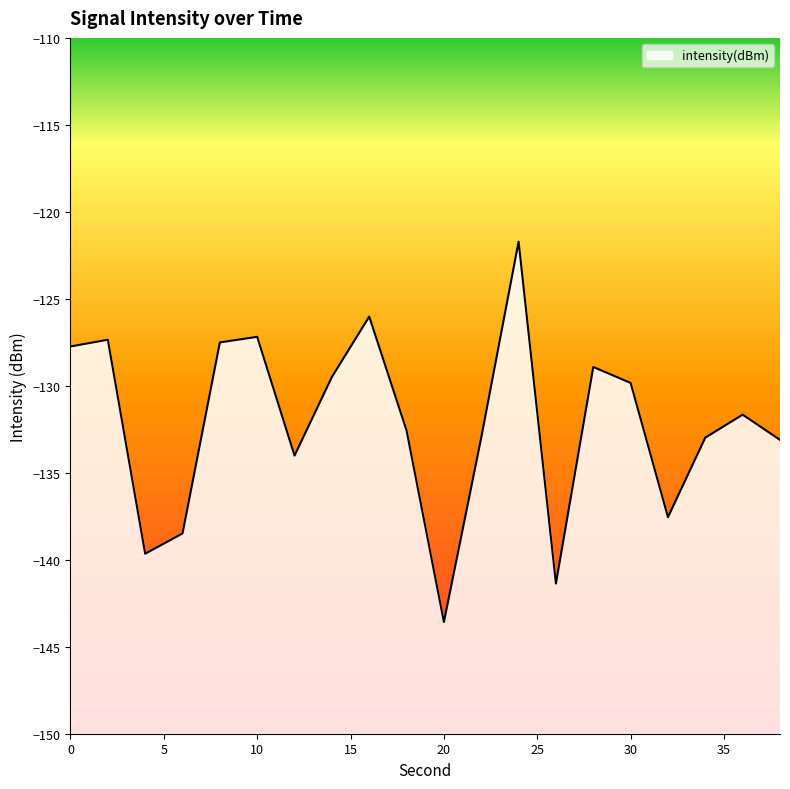

How many points are higher than both their immediate neighbors (excluding endpoints)?

6